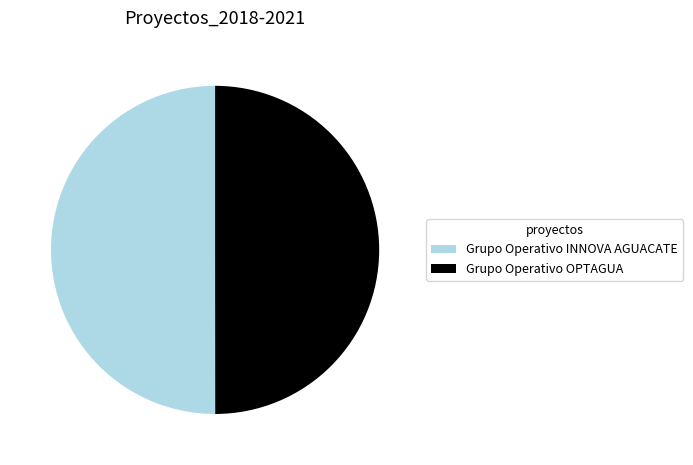

Combined, do Grupo Operativo OPTAGUA and Grupo Operativo INNOVA AGUACATE account for over 50%?

Yes